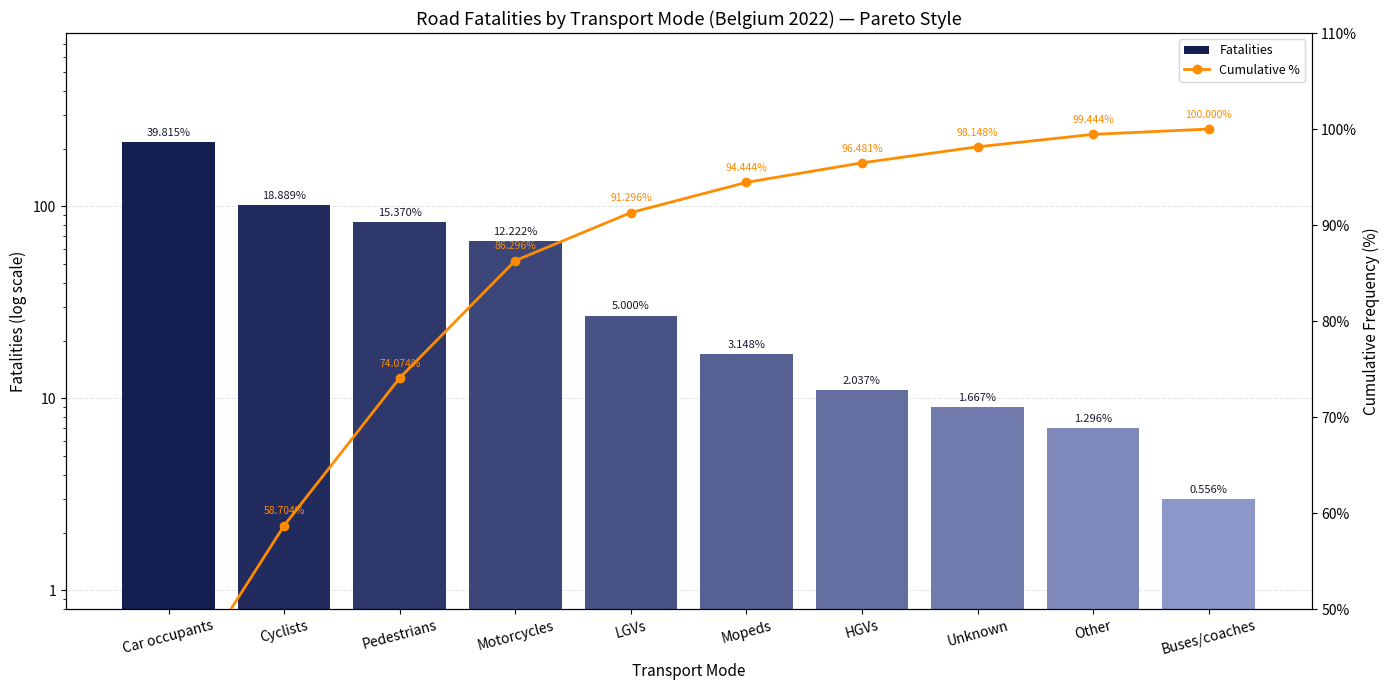

Is the value of Fatalities at Car occupants greater than the value of Cumulative % at Unknown?

Yes